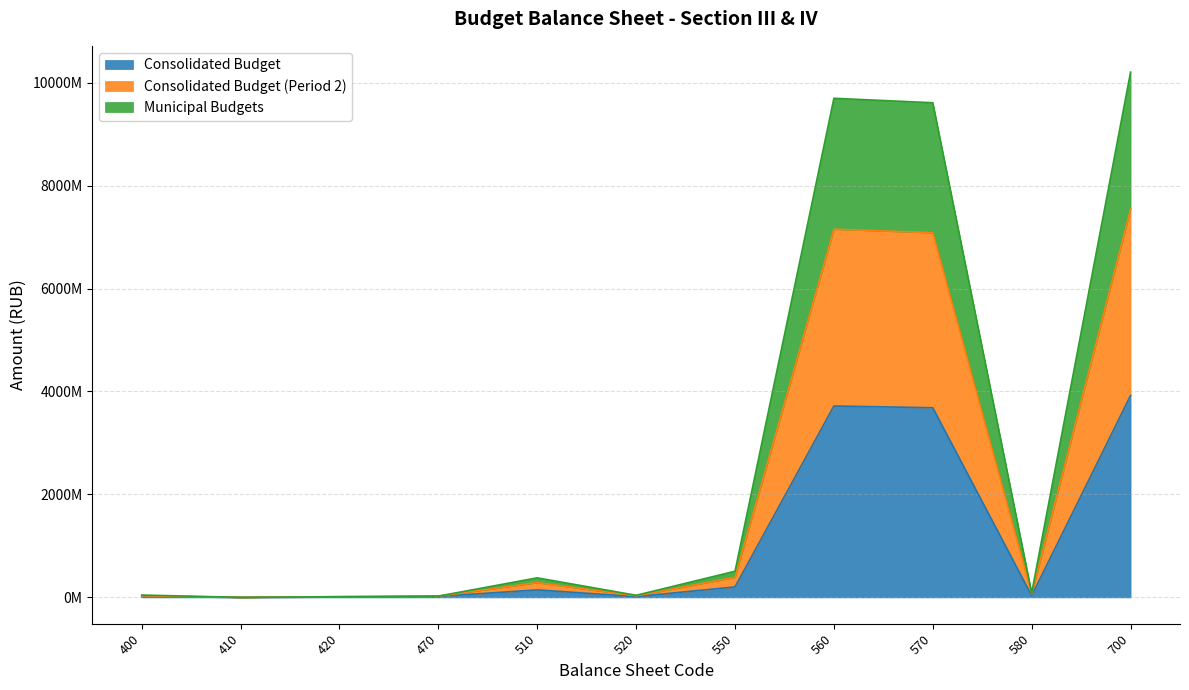

Does the chart have visible grid lines?

Yes